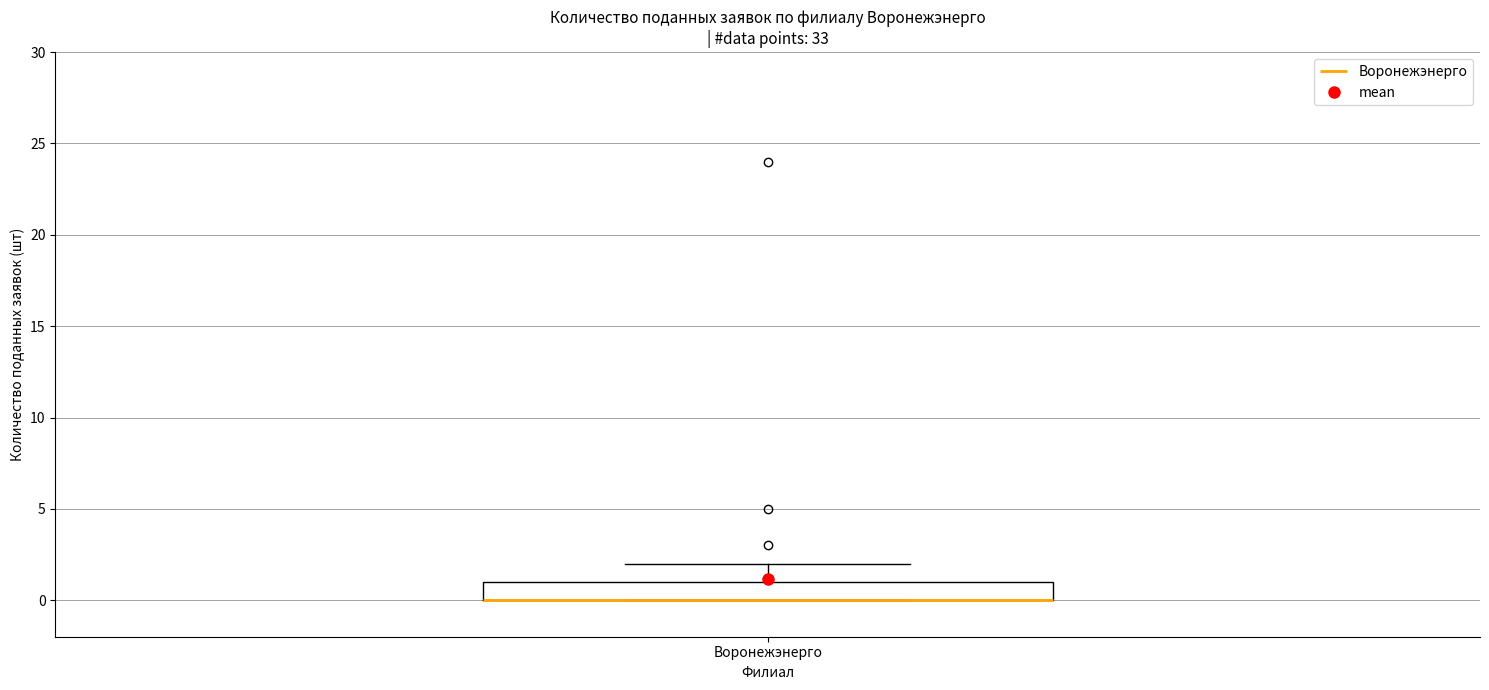

Where does the upper whisker of the box for Воронежэнерго end on the y-axis? The values are not printed on the chart, so give them approximately, as read against the axis.

2